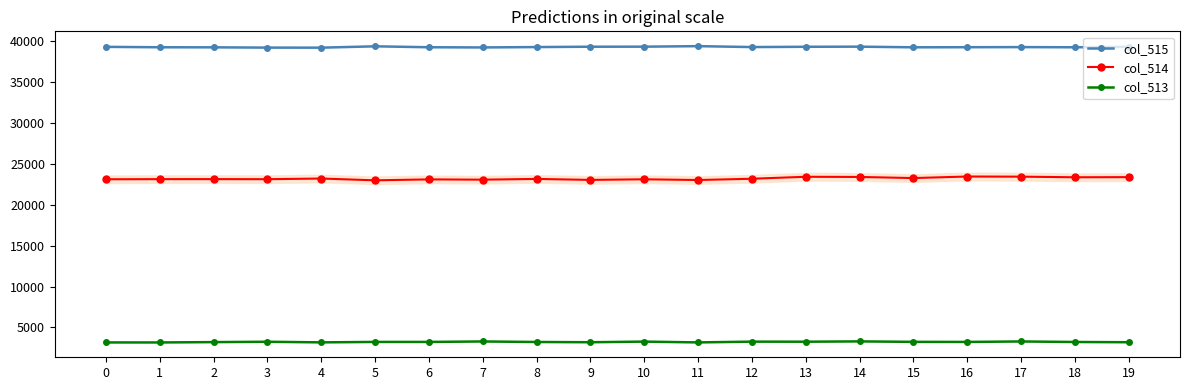

Reading right to left, what are all the values shown in this chart?

col_515: 19=39266	18=39217	17=39238	16=39225	15=39213	14=39293	13=39278	12=39243	11=39355	10=39291	9=39286	8=39243	7=39197	6=39220	5=39334	4=39170	3=39176	2=39210	1=39218	0=39269
col_514: 19=23358	18=23341	17=23417	16=23434	15=23245	14=23380	13=23403	12=23161	11=23007	10=23095	9=23020	8=23140	7=23049	6=23083	5=22969	4=23187	3=23106	2=23115	1=23113	0=23097
col_513: 19=3195	18=3225	17=3289	16=3232	15=3241	14=3297	13=3259	12=3268	11=3173	10=3272	9=3195	8=3225	7=3289	6=3232	5=3232	4=3178	3=3253	2=3210	1=3167	0=3169